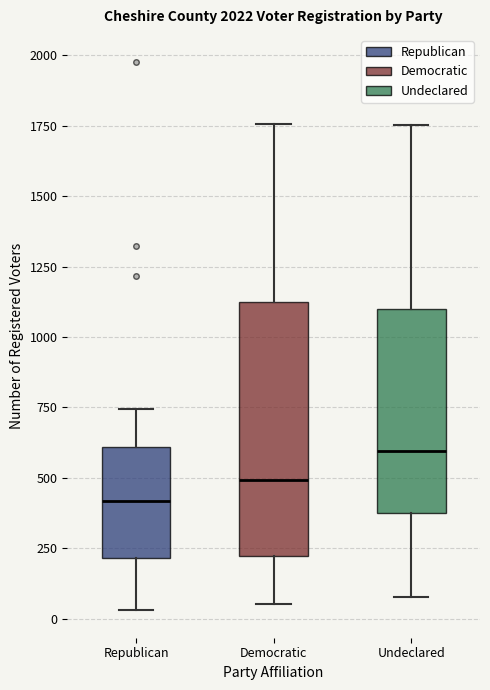

Reading left to right, read every box against the y-axis: the position of its median line, the range the box covers, and the ends of its whiskers. The values are not printed on the chart, so give them approximately, as read against the axis.

Republican: median 400, box 200 to 600, whiskers 50 to 750
Democratic: median 500, box 200 to 1150, whiskers 50 to 1750
Undeclared: median 600, box 400 to 1100, whiskers 100 to 1750